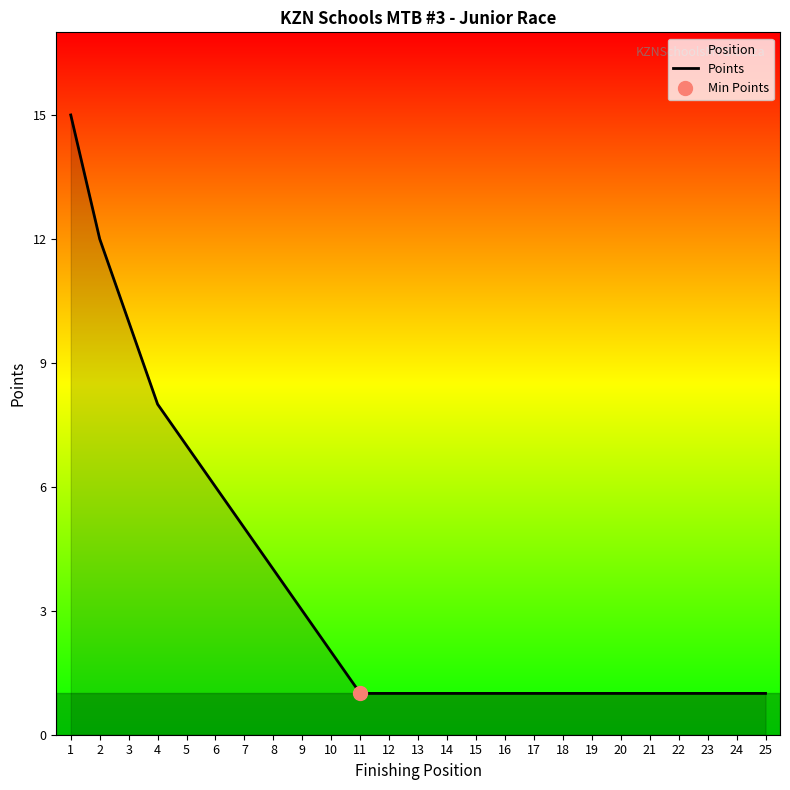

The chart shows a value of 1 at 19. True or false?

True